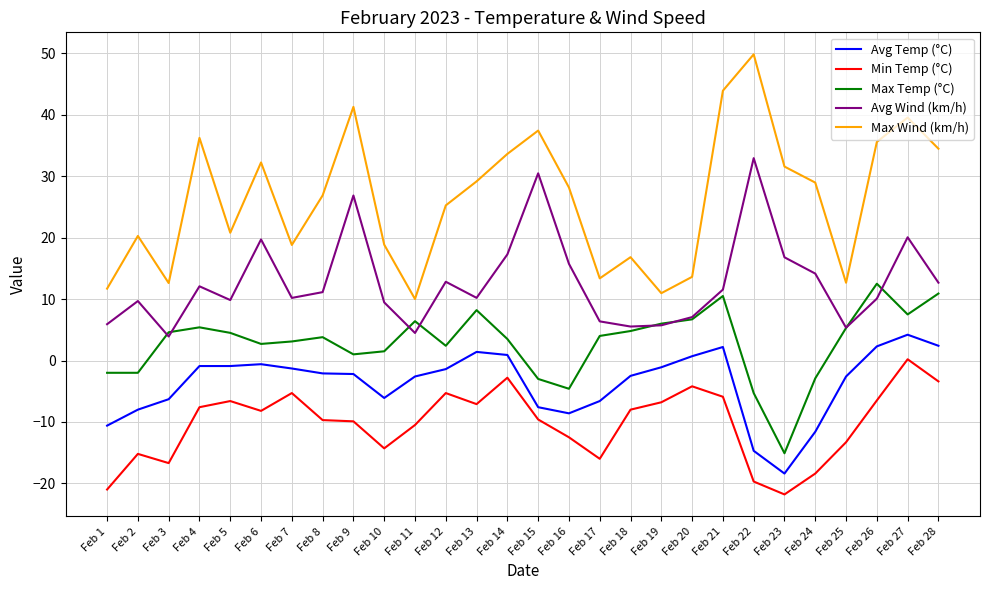

What is the maximum value shown in the chart?

49.8